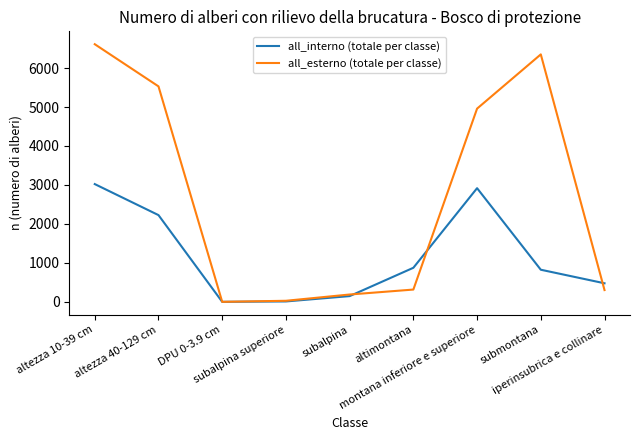

List the series in order of their overall mean, highest first.

all_esterno (totale per classe), all_interno (totale per classe)